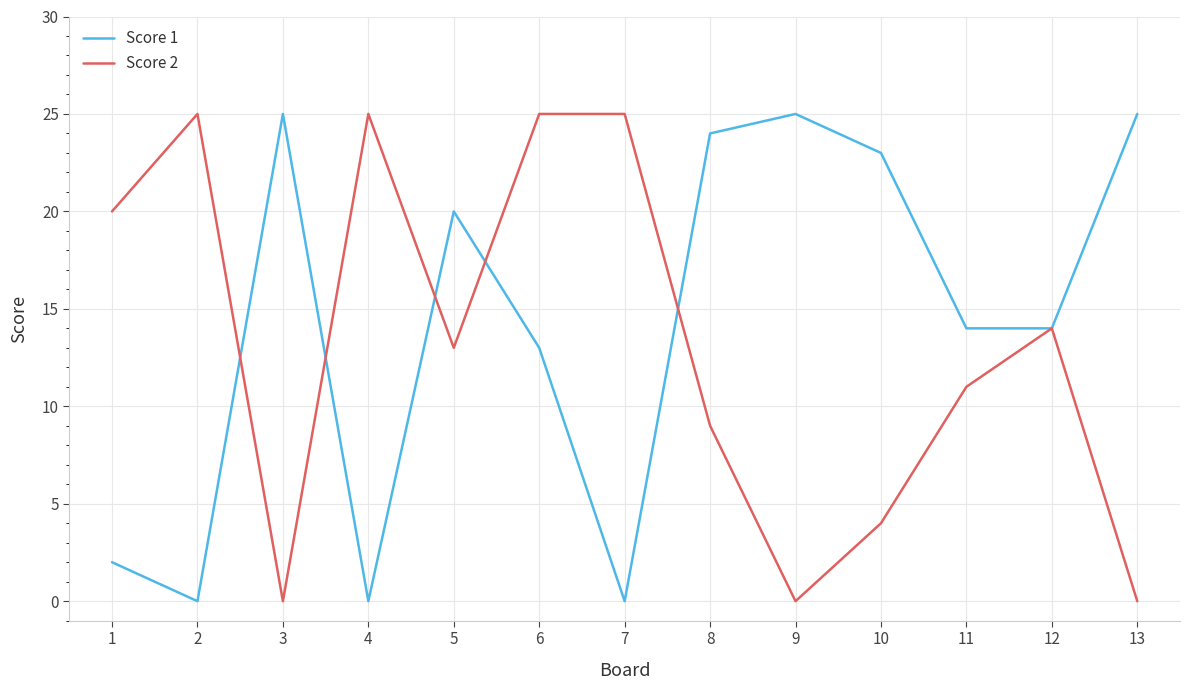

At which category is the sum across all series the highest?

6